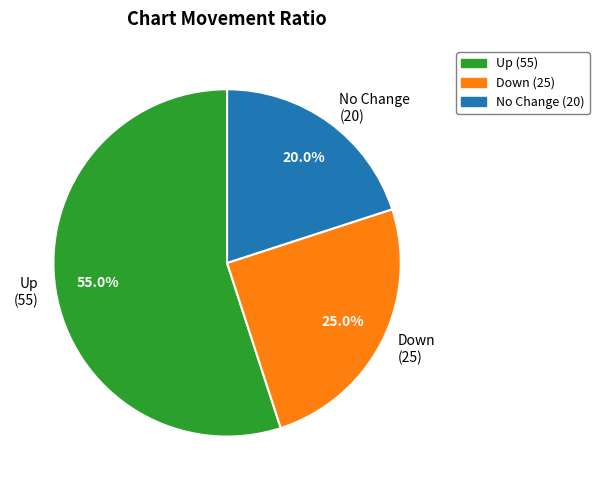

Which category has the biggest portion of the pie?

Up (55)